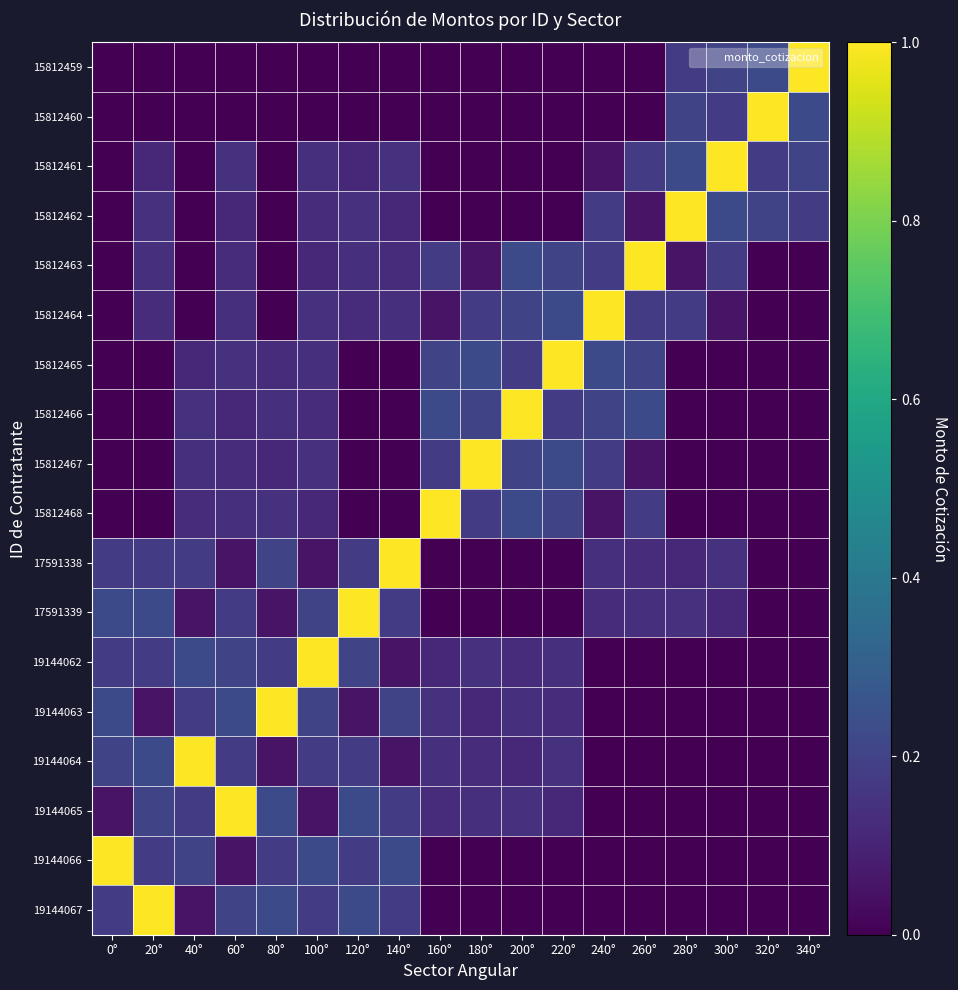

At how many categories does at least one series exceed 0?

18